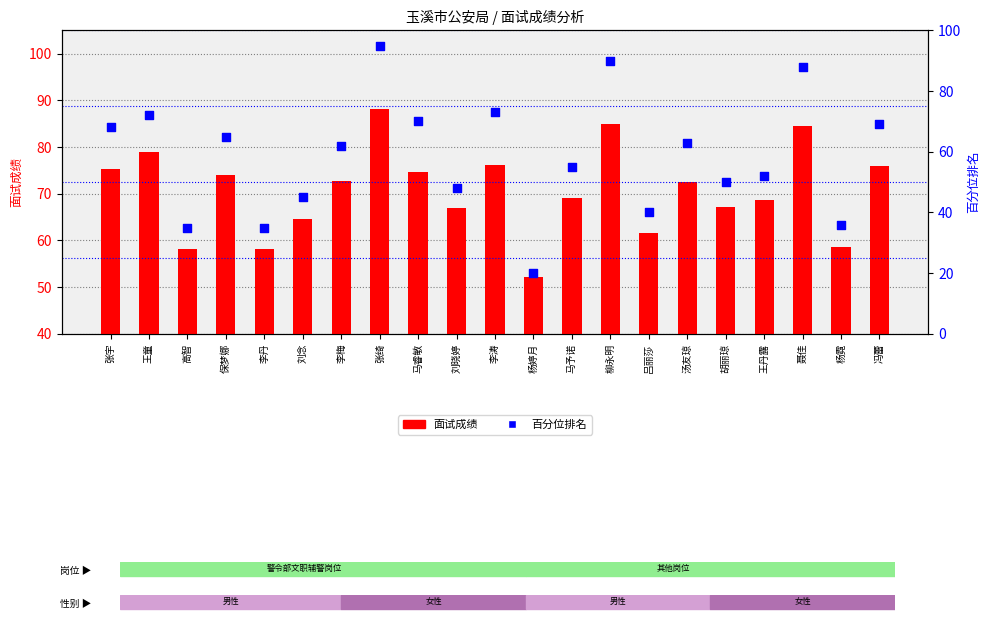

Which series contains the lowest Y value?

百分位排名